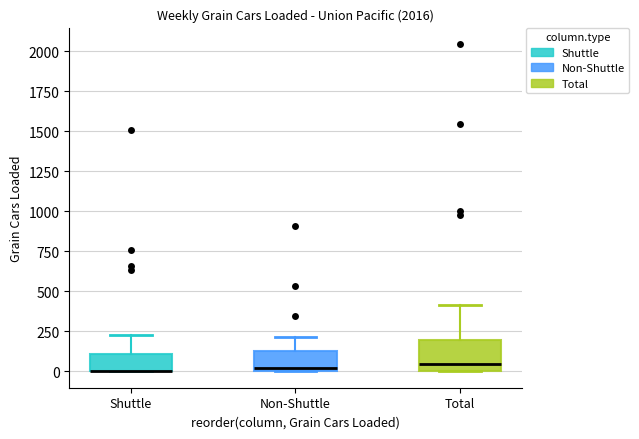

Where is the lower edge of the box for Total on the y-axis? The values are not printed on the chart, so give them approximately, as read against the axis.

0